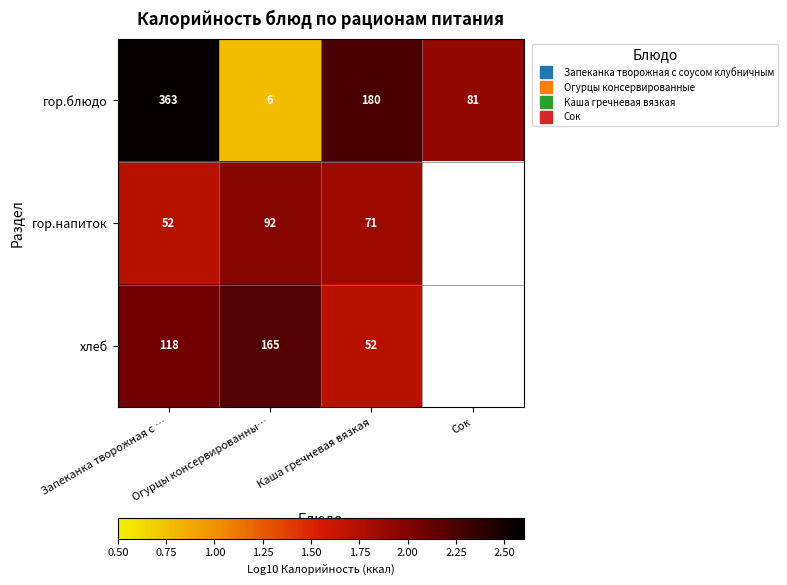

At which label does гор.напиток reach its minimum?

Запеканка творожная с …